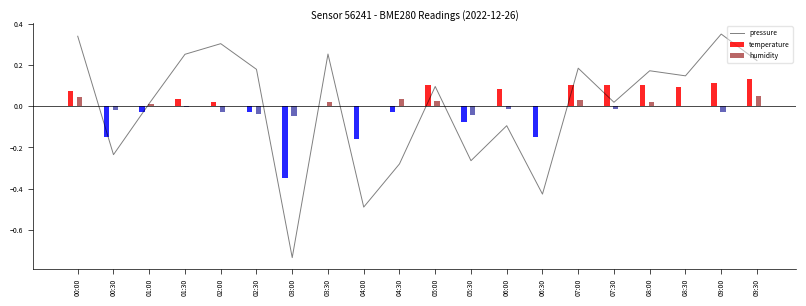

Read the value at 00:30.

-0.2